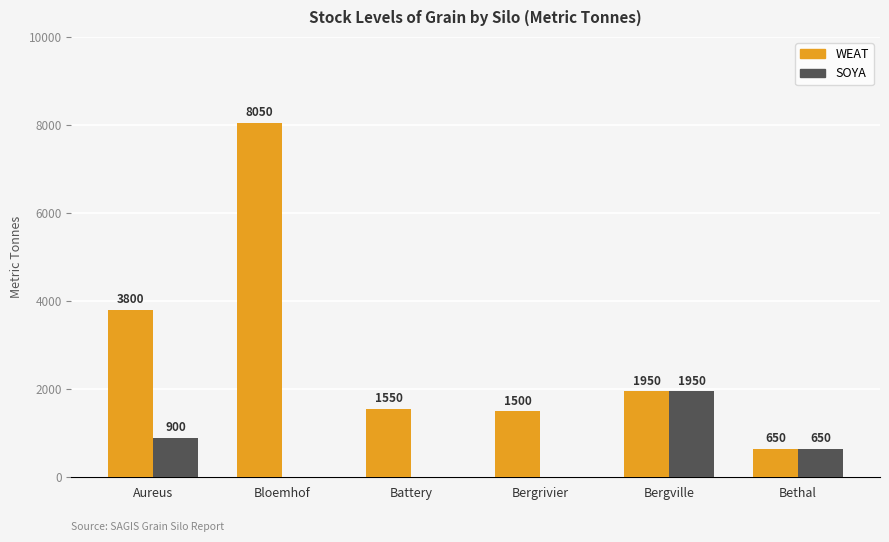

What is the maximum value shown in the chart?

8050